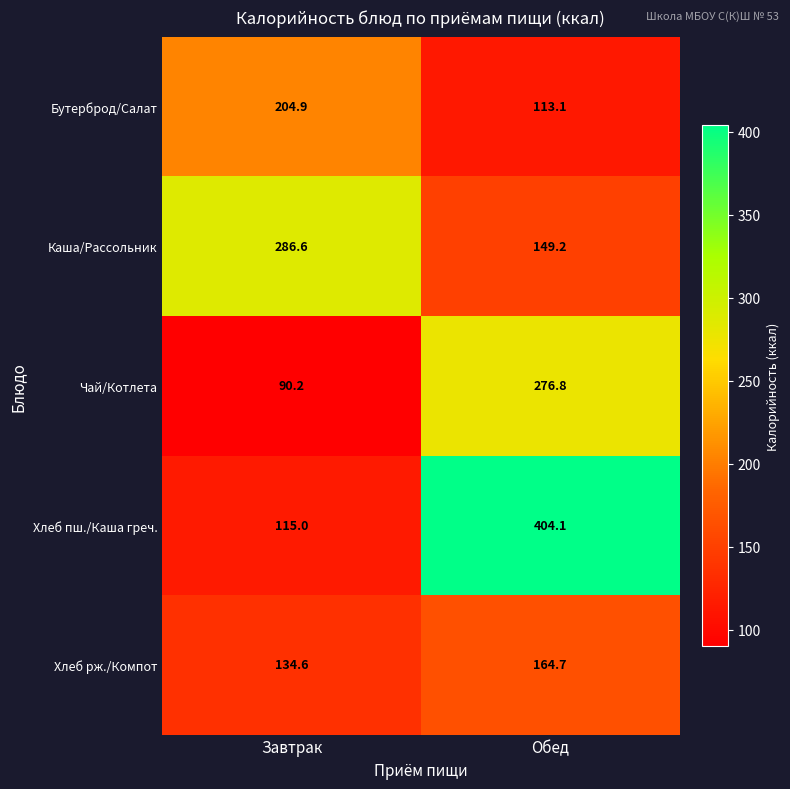

What is the average value of the Хлеб пш./Каша греч. series?

259.6